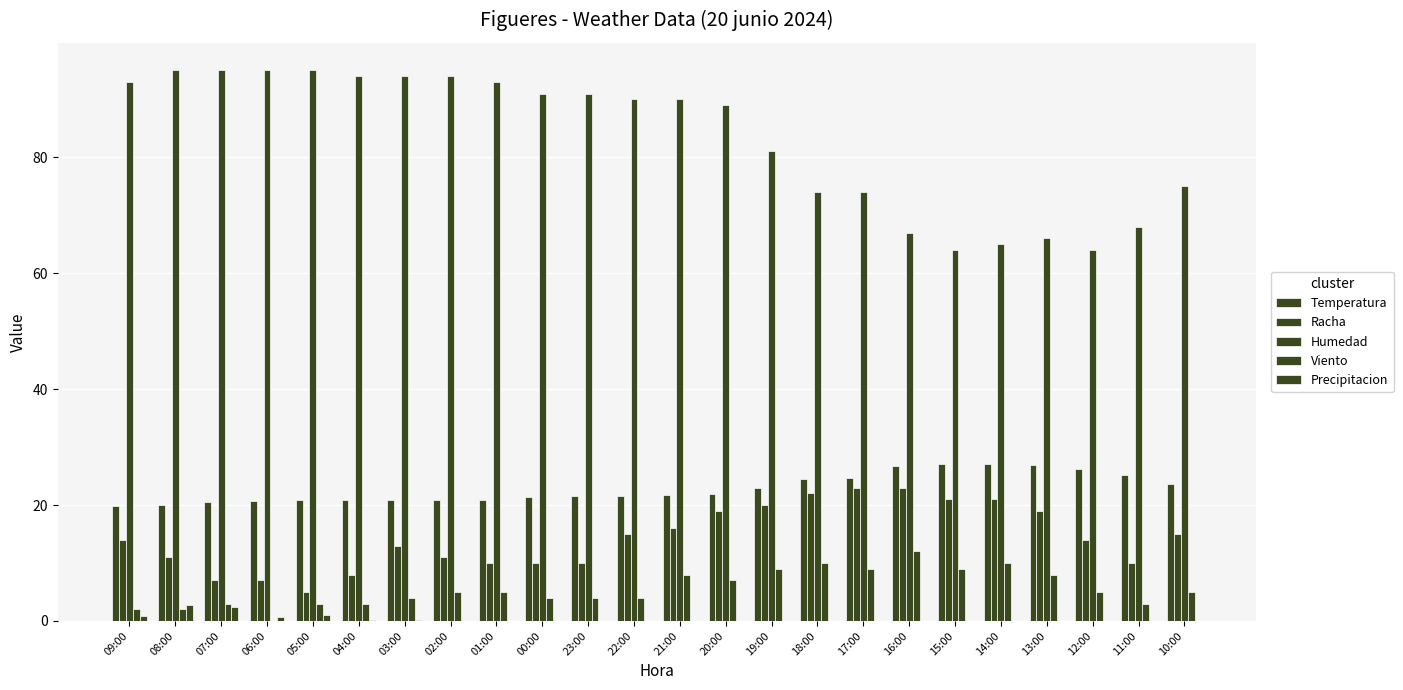

What is the minimum value for Humedad?

64.0